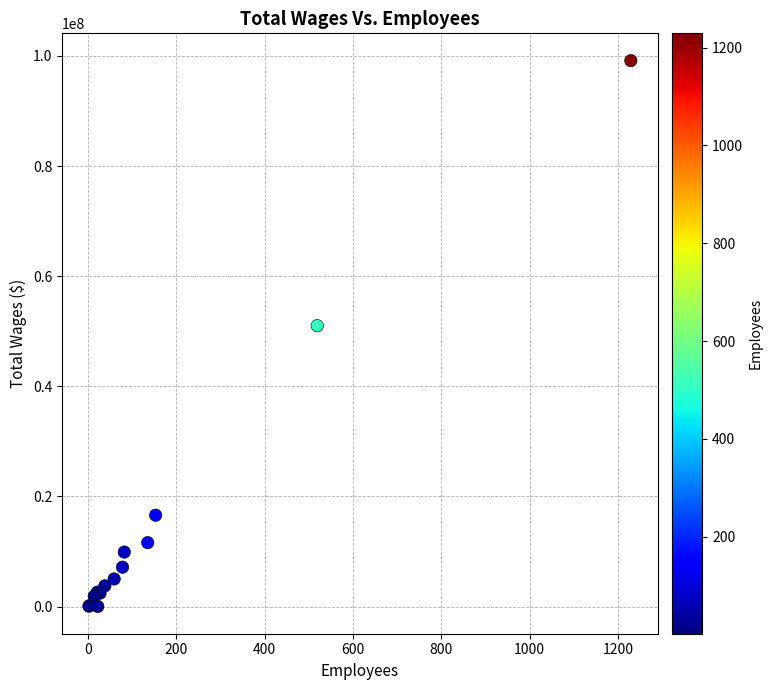

What Y value in the scatter plot is closest to 49585010?

51008218